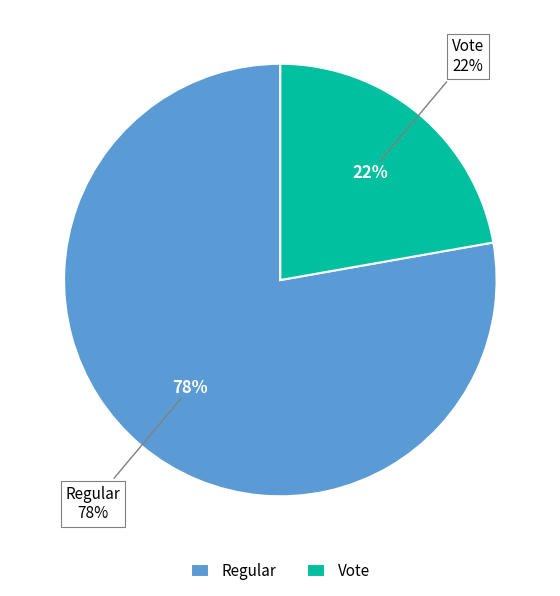

True or false: Vote accounts for 22% of the total.

True